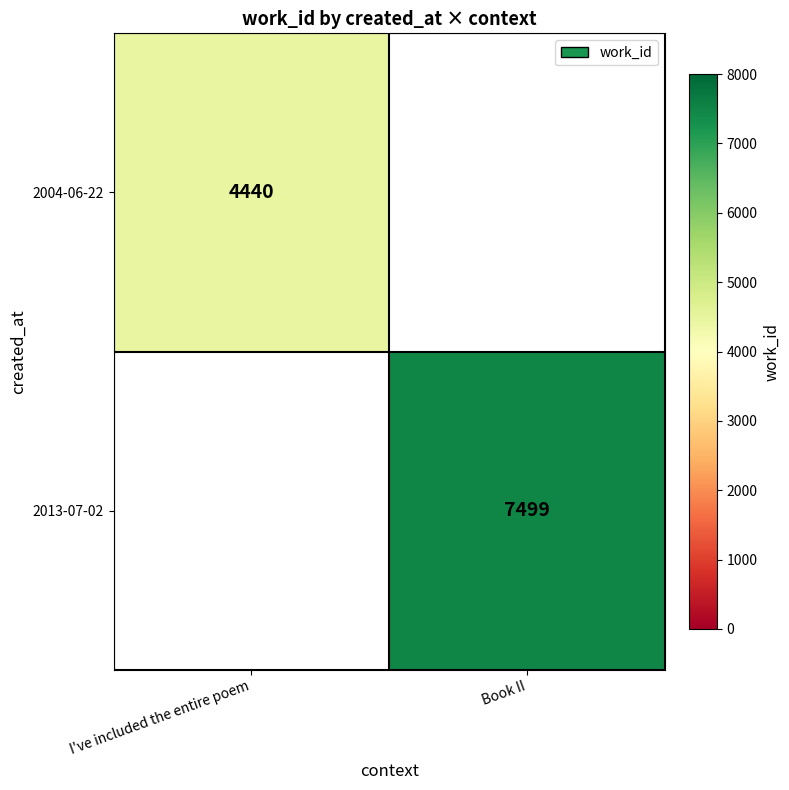

The 2013-07-02 series shows 3593 at Book II. True or false?

False